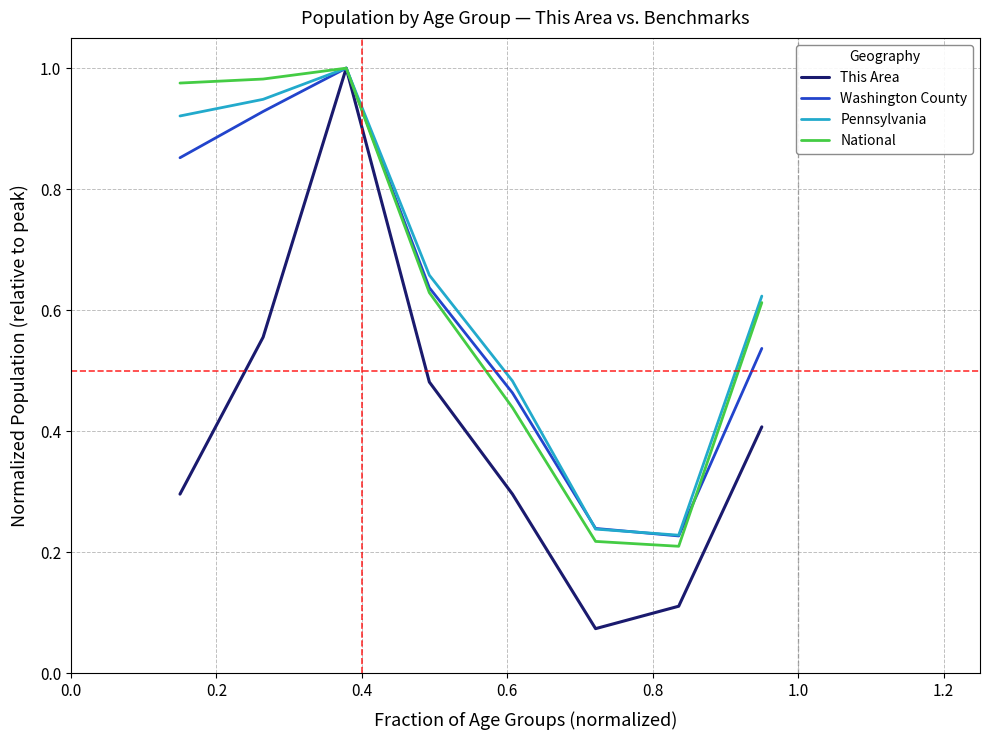

True or false: National and Pennsylvania cross at least once.

False